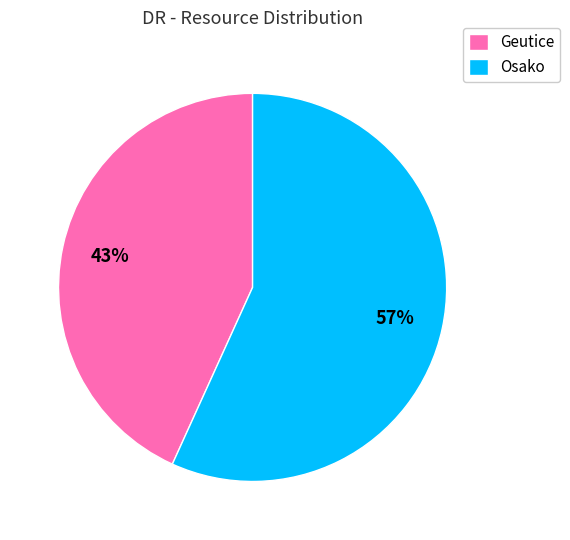

Does Geutice represent more than half of the total?

No